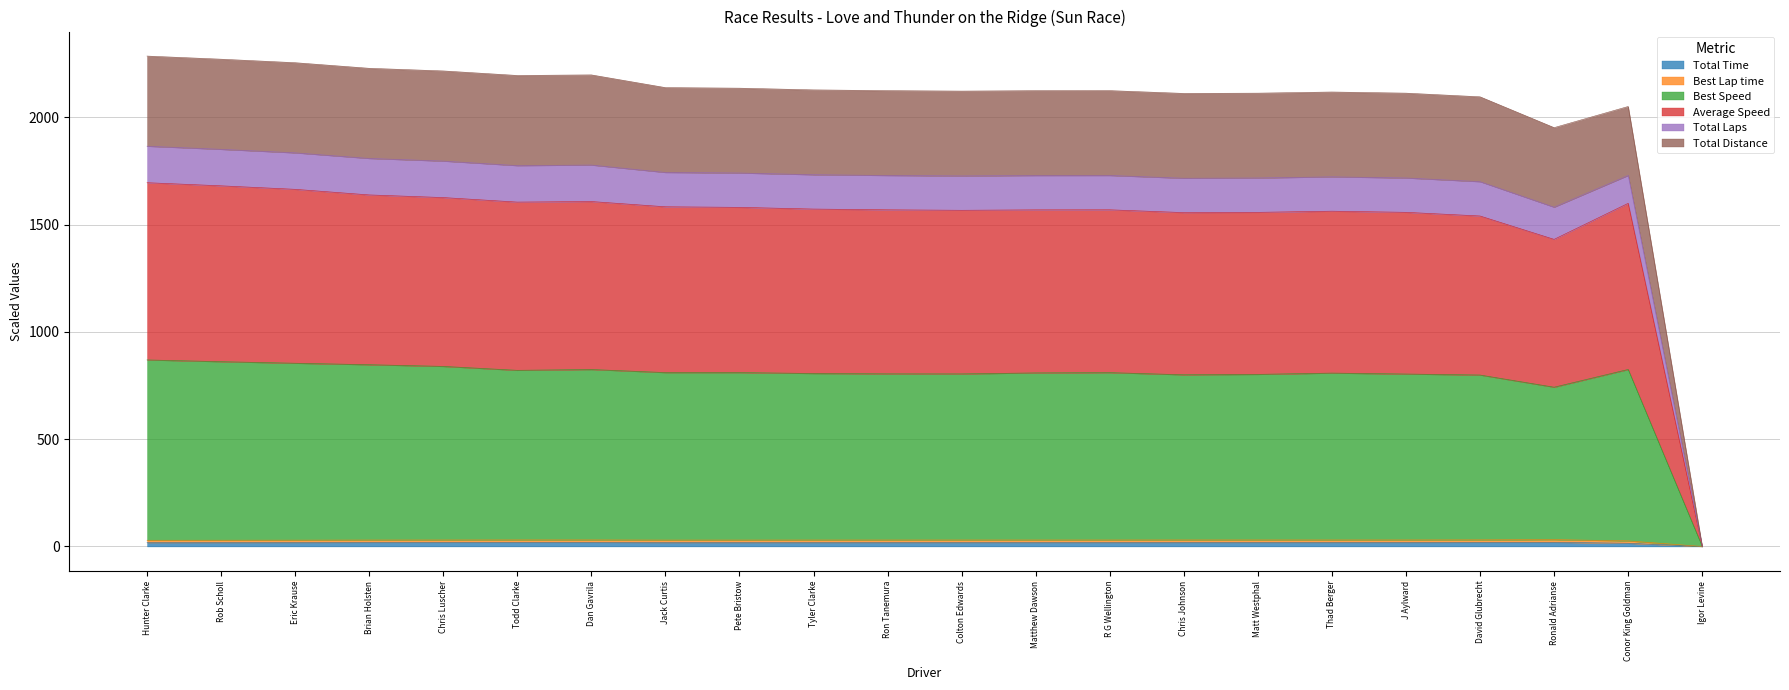

Does the chart have visible grid lines?

Yes